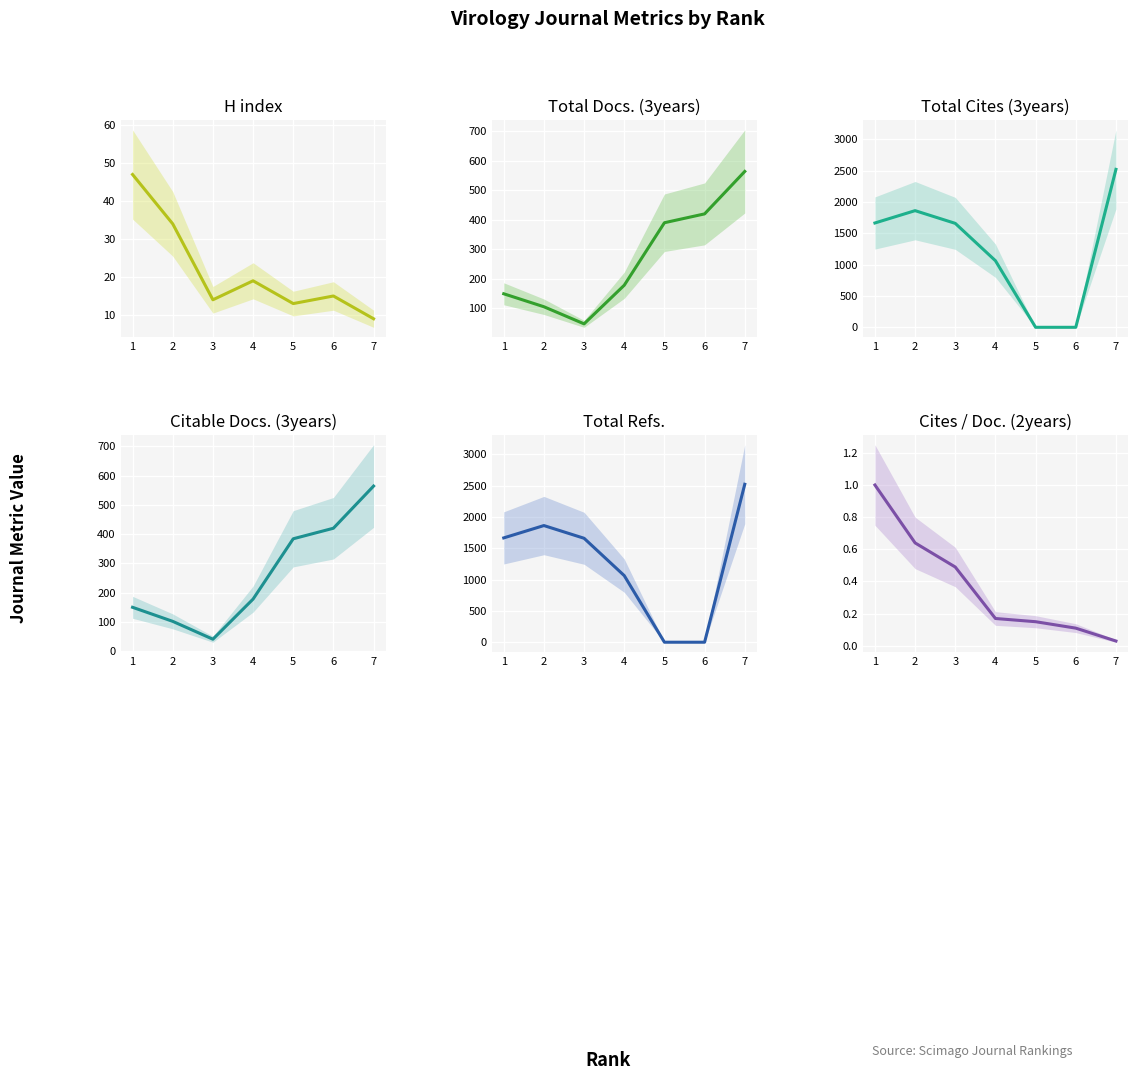

At which label does Total Refs. first exceed 1659?

1